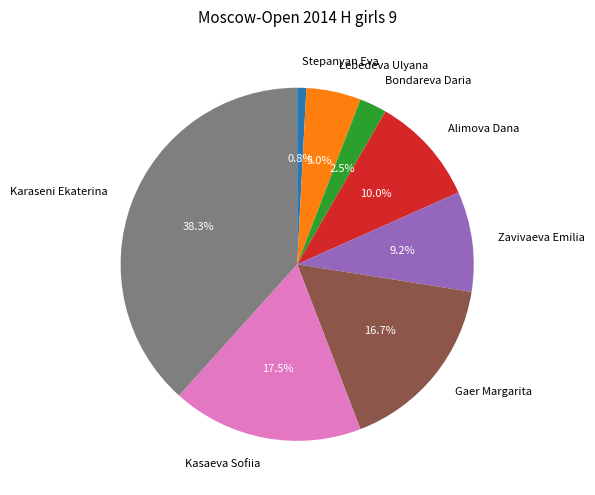

Is there a majority slice in this chart?

No